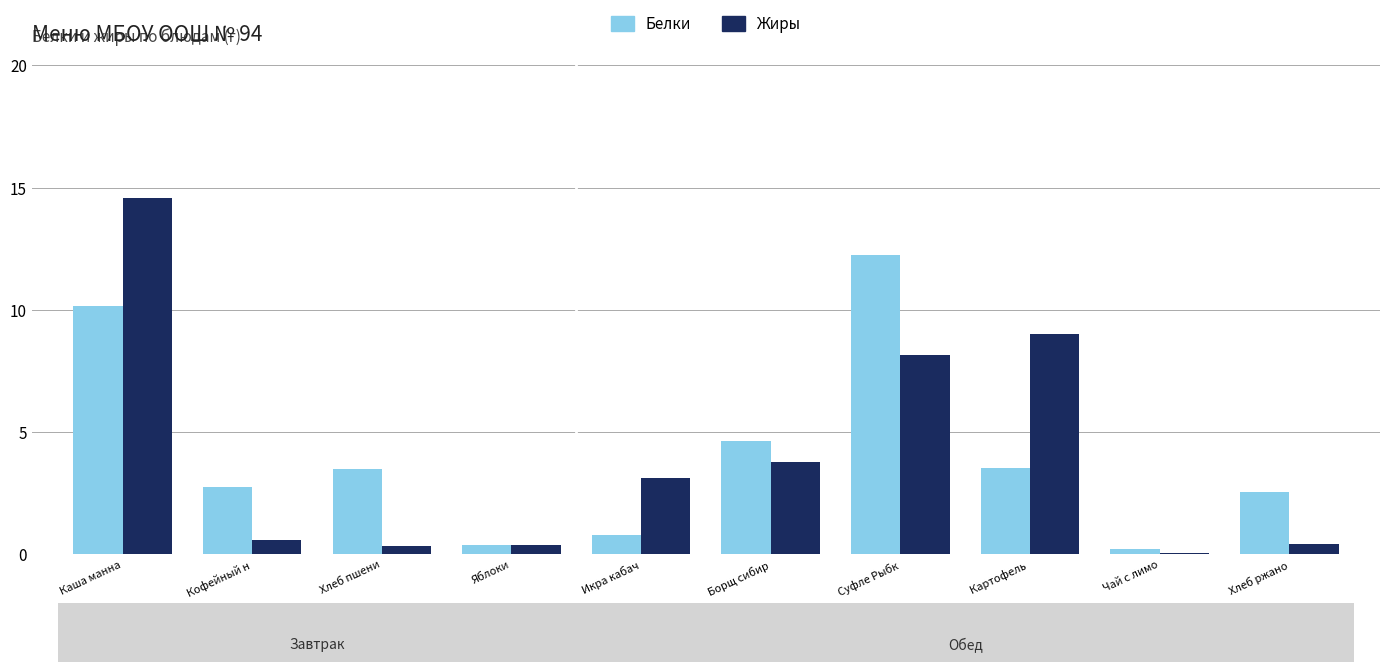

What value does the Белки series have at Яблоки?

0.4